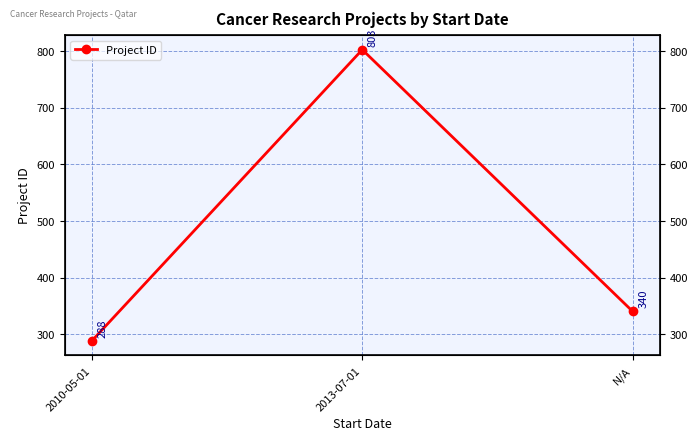

Where is the data nearest to the value 545?

N/A